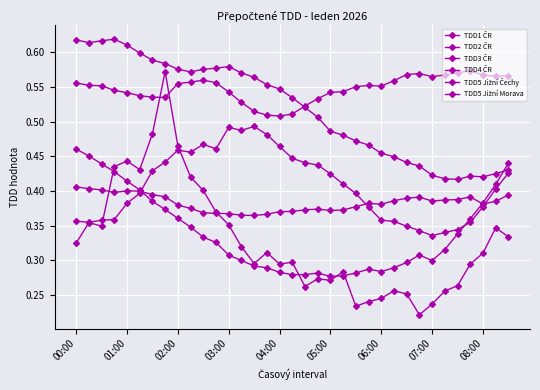

How many series are shown in this chart?

6